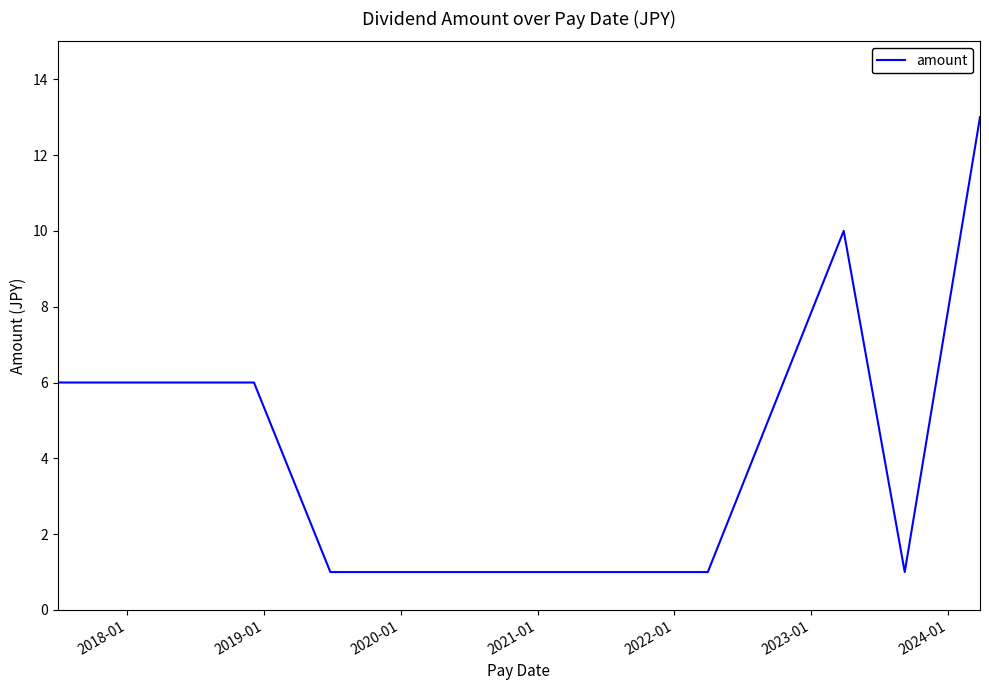

What is the greatest value displayed?

13